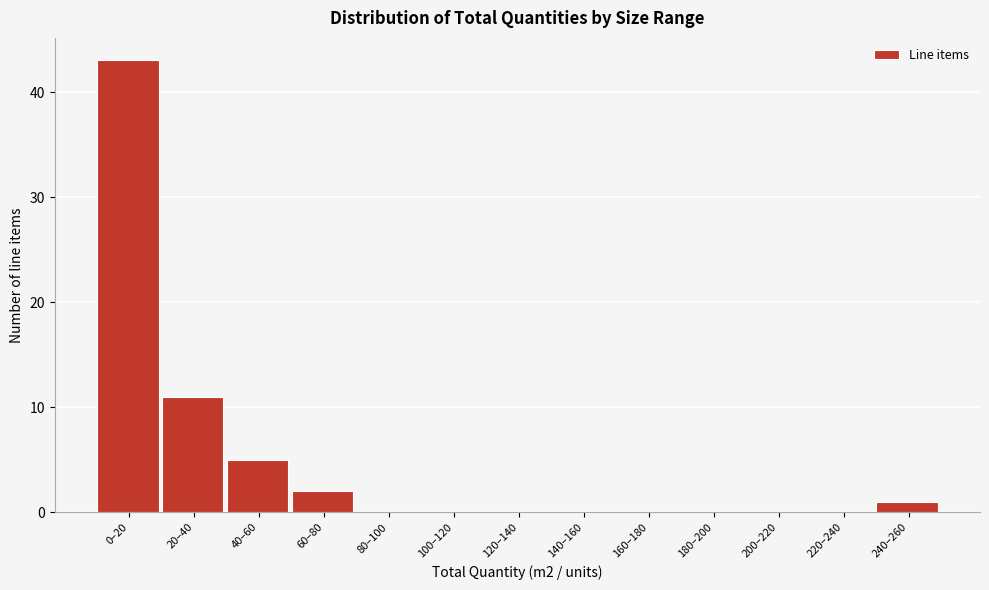

Reading left to right, transcribe all the data shown in this chart.

0–20=43	20–40=11	40–60=5	60–80=2	80–100=0	100–120=0	120–140=0	140–160=0	160–180=0	180–200=0	200–220=0	220–240=0	240–260=1